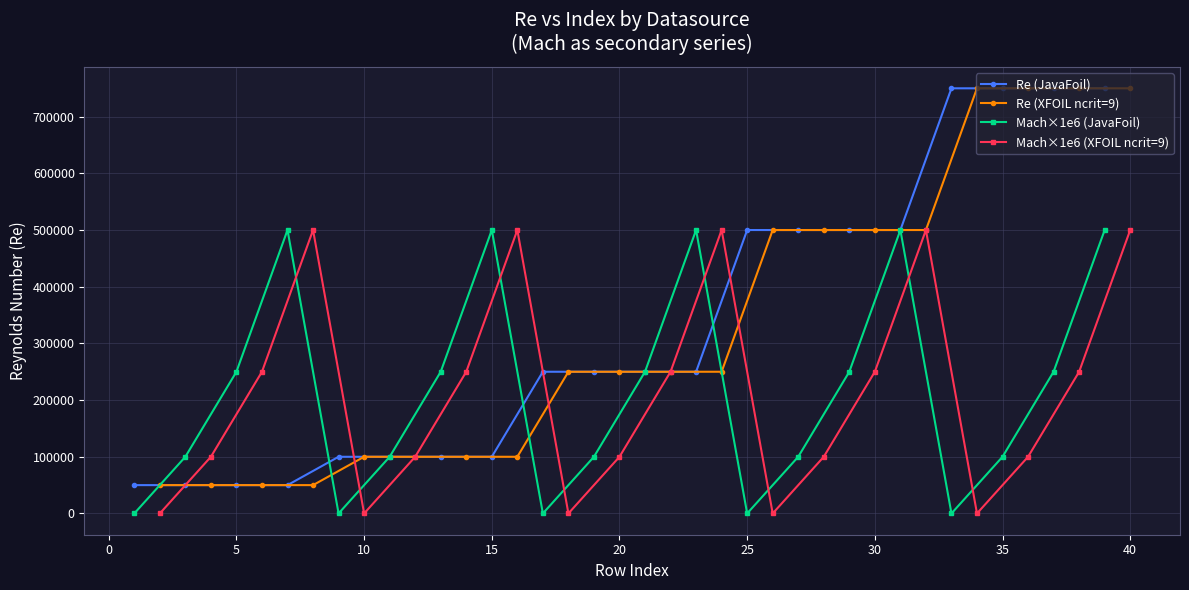

What is the sum of all Re (JavaFoil) values?

6600000